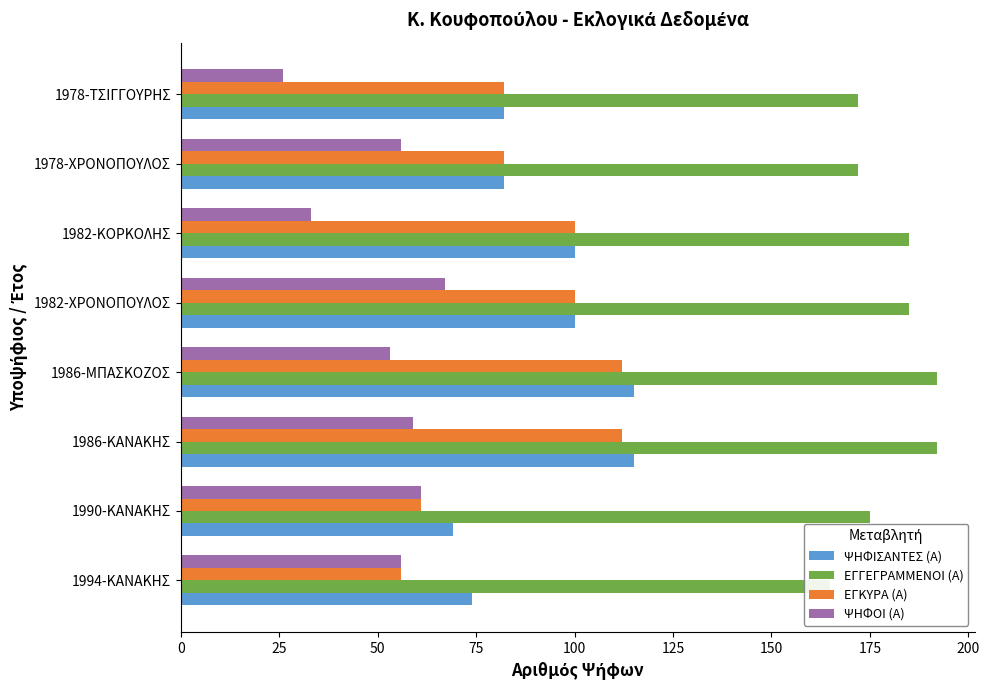

How many groups of bars are there?

8